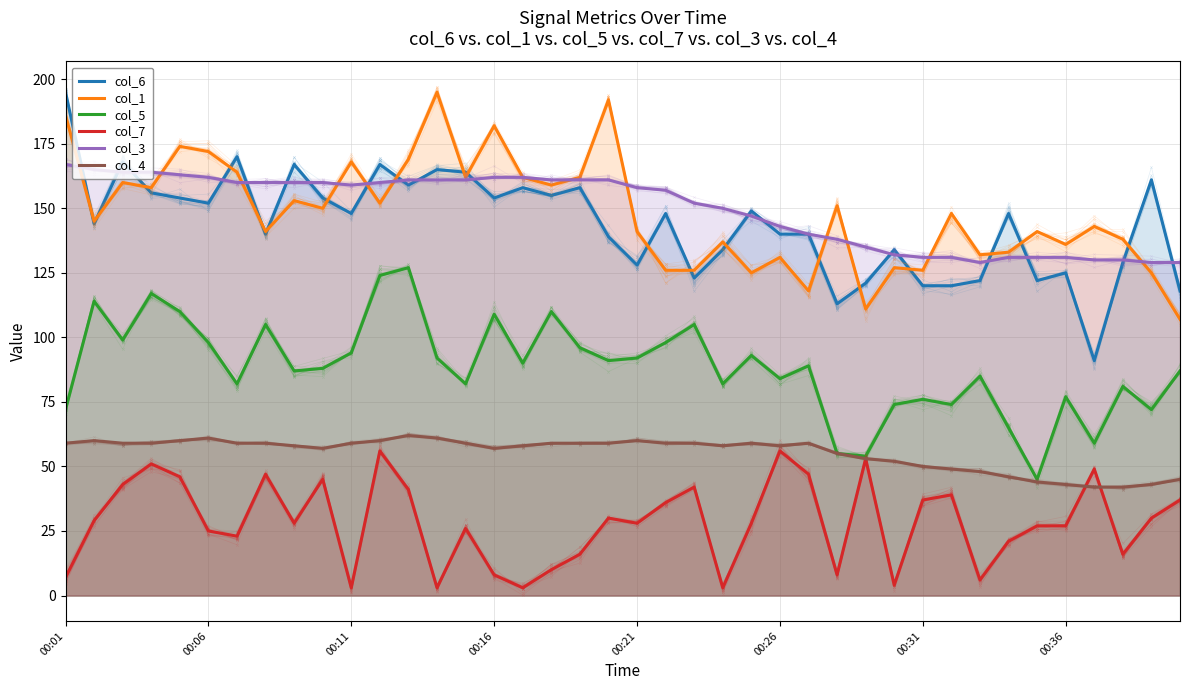

True or false: col_4 and col_1 intersect in this chart.

False